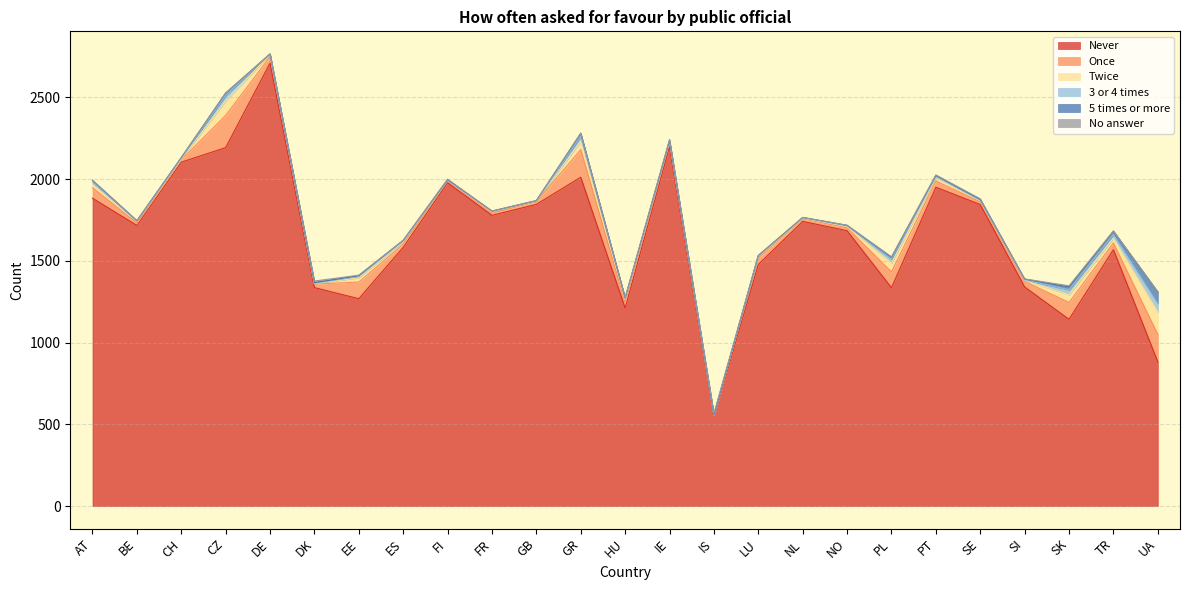

Where is 3 or 4 times nearest to the value 26?

PL